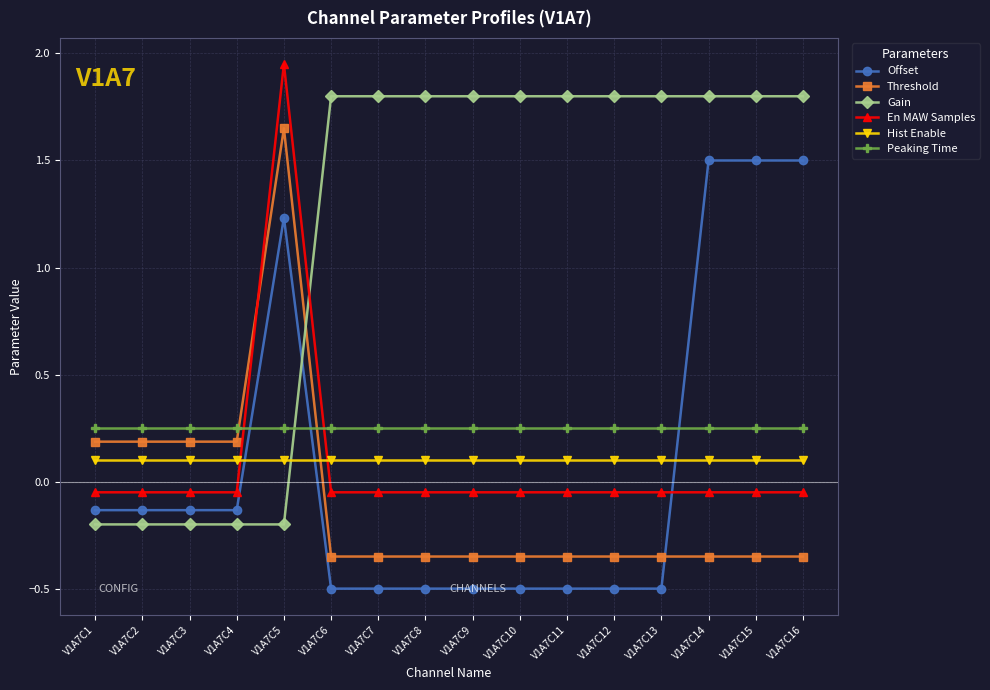

How many times do Peaking Time and En MAW Samples cross each other?

2